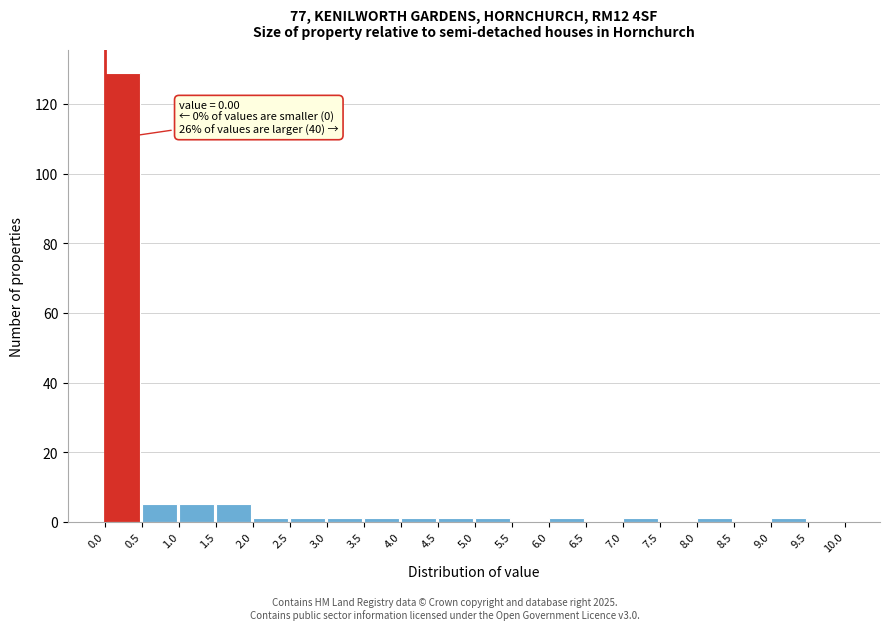

Which range on the x-axis has the tallest bar?

0.0 to 0.5